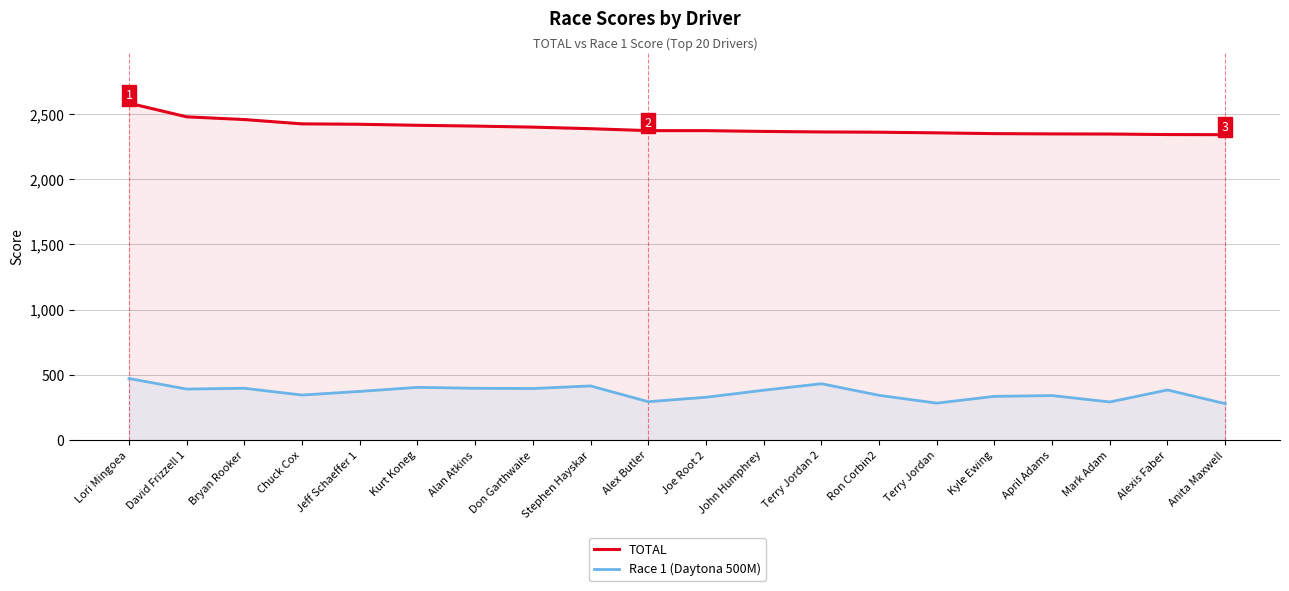

List the labels in order of TOTAL value, smallest first.

Anita Maxwell, Alexis Faber, Mark Adam, April Adams, Kyle Ewing, Terry Jordan, Ron Corbin2, Terry Jordan 2, John Humphrey, Alex Butler, Joe Root 2, Stephen Hayskar, Don Garthwaite, Alan Atkins, Kurt Koneg, Jeff Schaeffer 1, Chuck Cox, Bryan Rooker, David Frizzell 1, Lori Mingoea